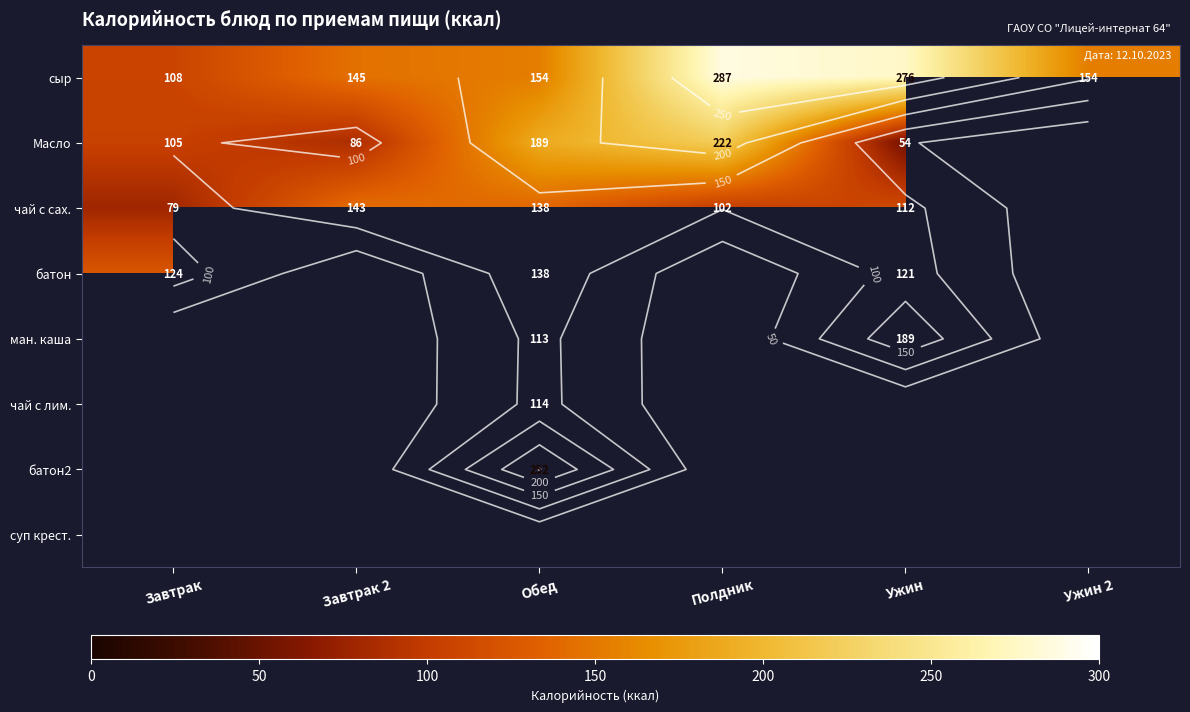

Which series has the largest range (max minus min)?

сыр